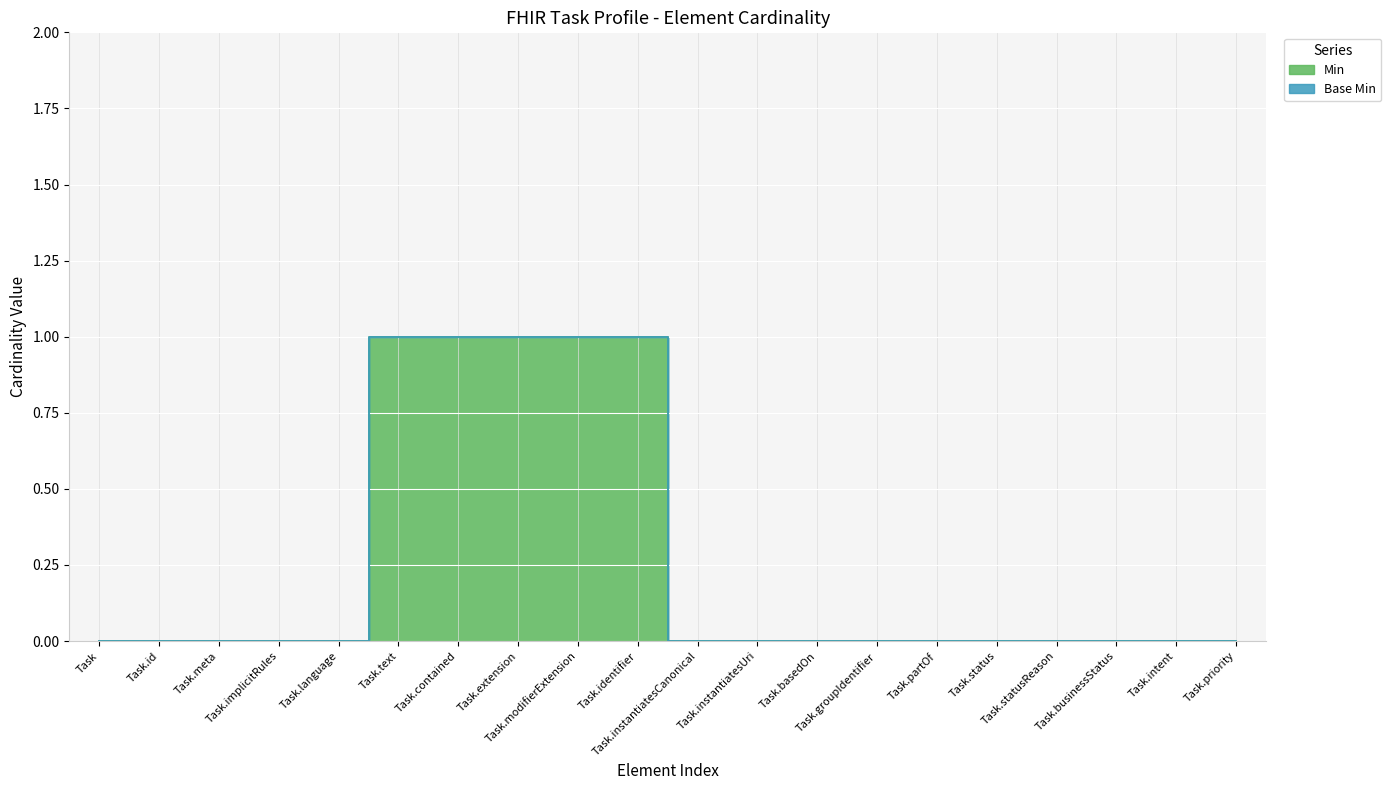

List the labels in order of value, largest first.

Task.text, Task.contained, Task.extension, Task.modifierExtension, Task.identifier, Task, Task.id, Task.meta, Task.implicitRules, Task.language, Task.instantiatesCanonical, Task.instantiatesUri, Task.basedOn, Task.groupIdentifier, Task.partOf, Task.status, Task.statusReason, Task.businessStatus, Task.intent, Task.priority